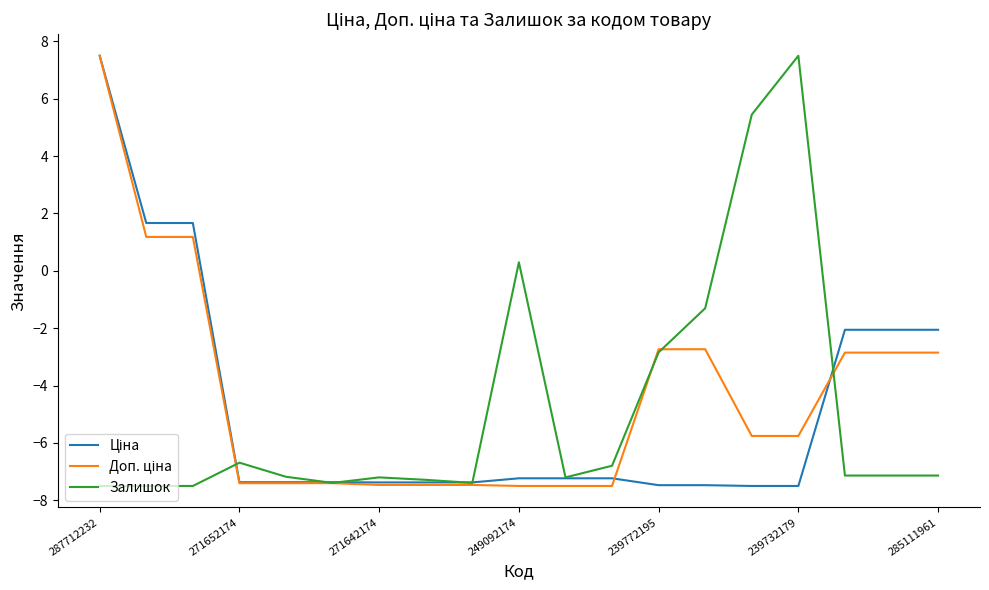

Is this an area chart (filled region under the line)?

No